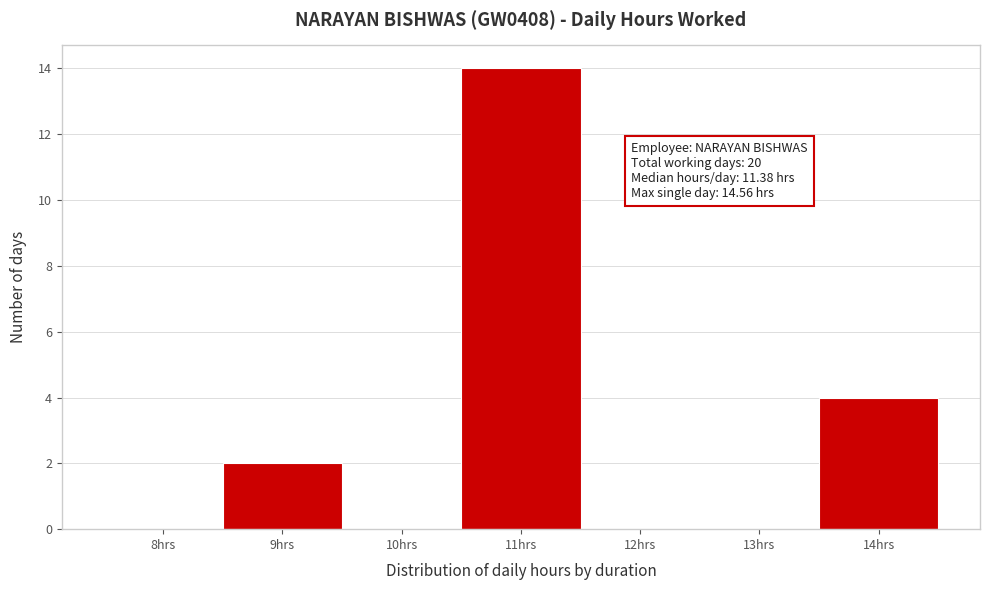

Reading left to right, what are all the values shown in this chart?

8hrs=0	9hrs=2	10hrs=0	11hrs=14	12hrs=0	13hrs=0	14hrs=4